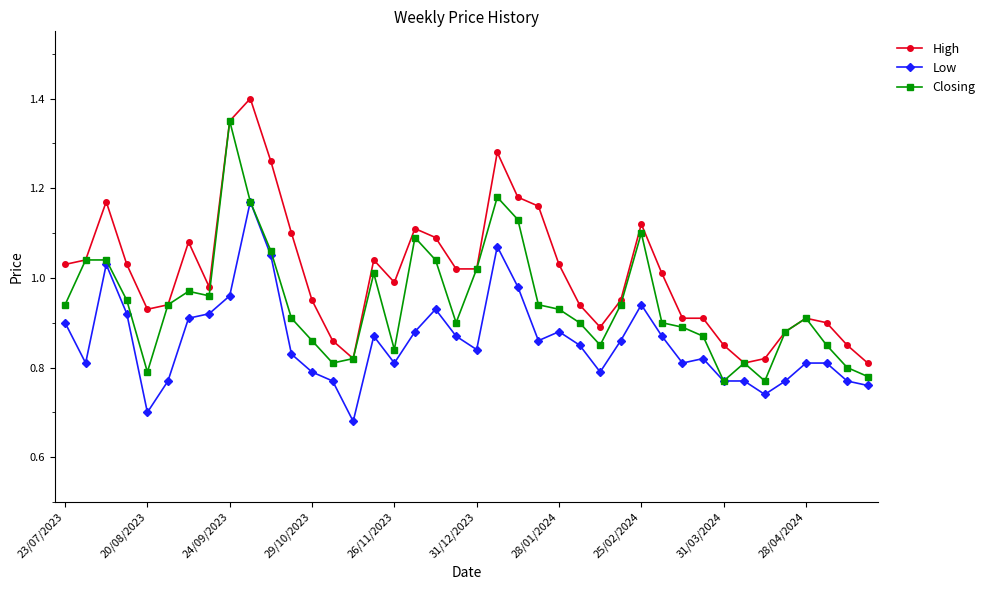

List the series in order of their overall mean, lowest first.

Low, Closing, High